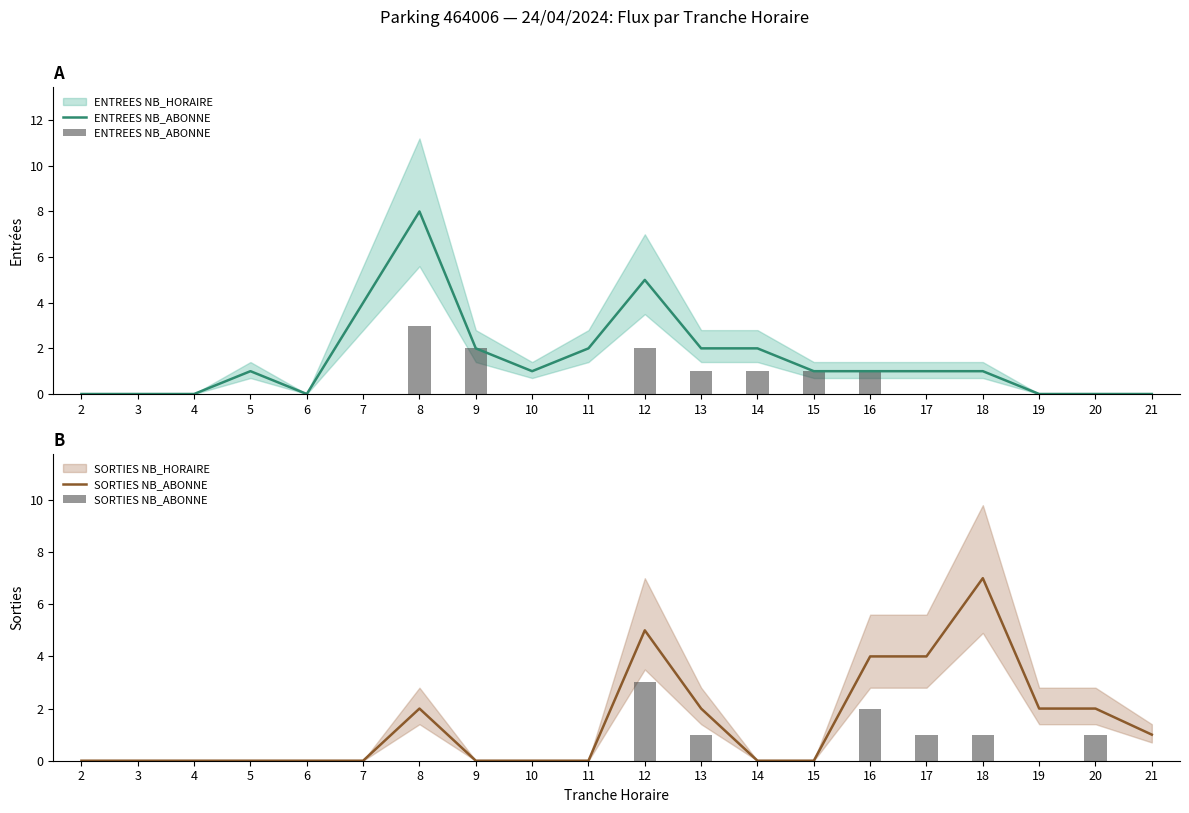

What is the difference between the ENTREES NB_ABONNE values at 16 and 11?

1